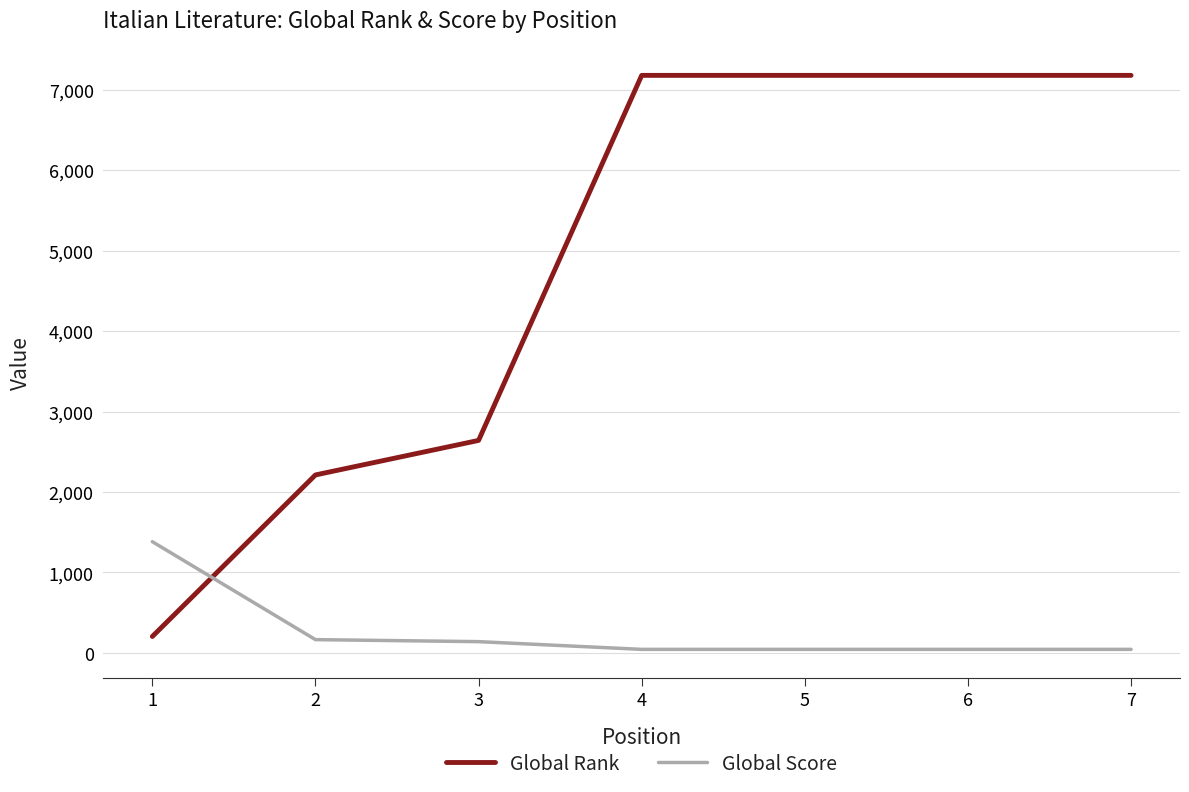

Which series has the largest range (max minus min)?

Global Rank